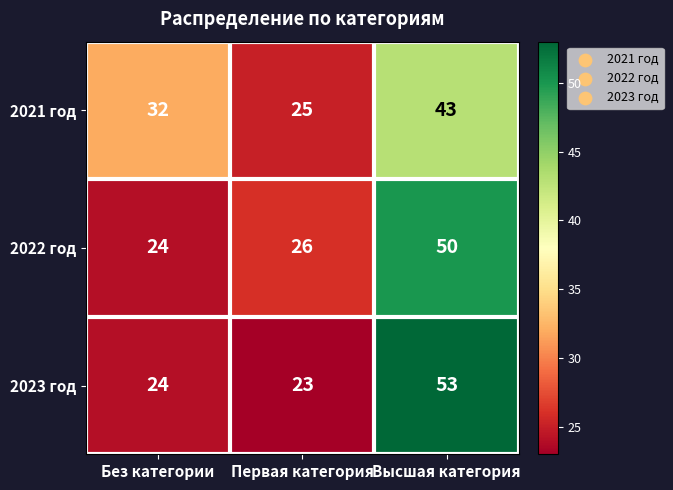

Which label corresponds to the largest value in the chart?

Высшая категория